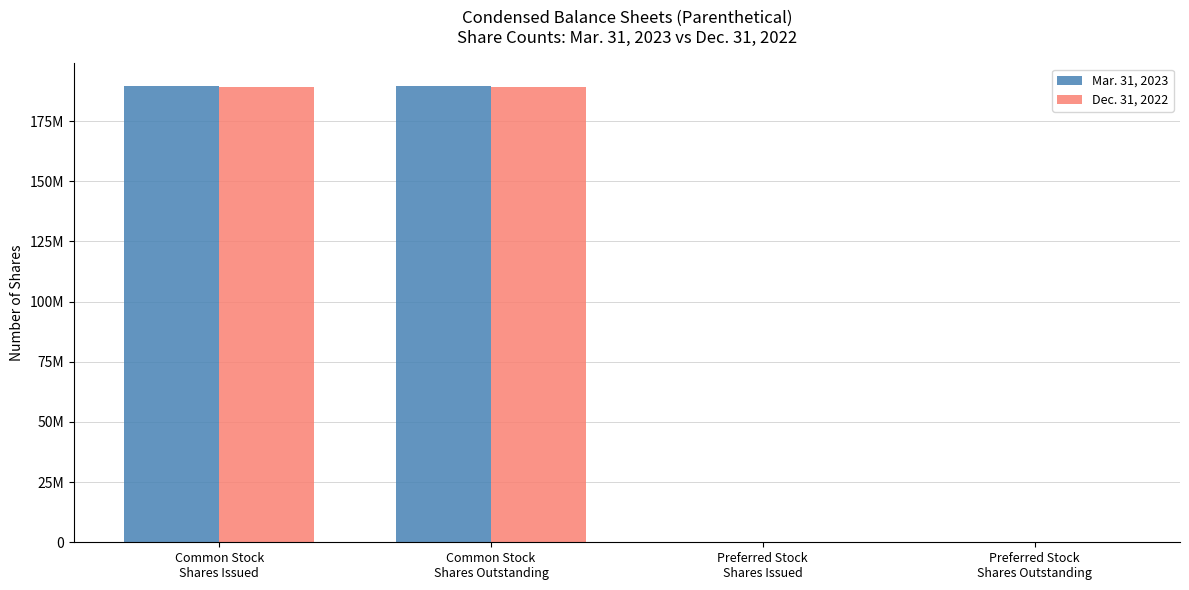

How many Mar. 31, 2023 values are between 0 and 189495068?

4